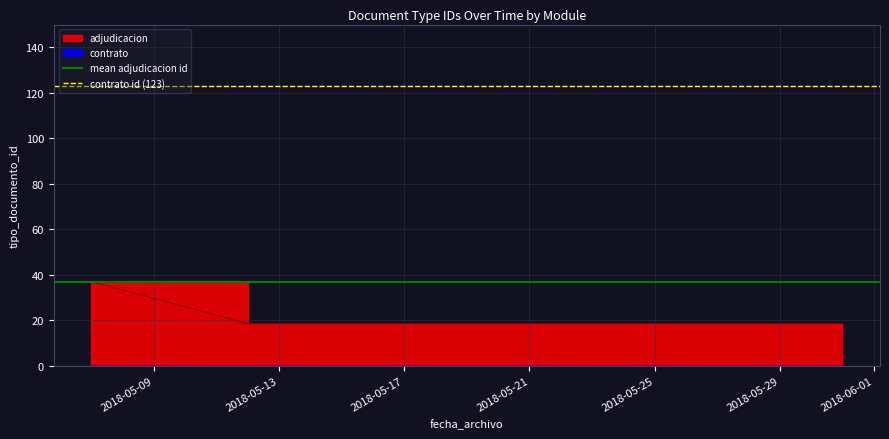

True or false: mean adjudicacion id has a value of 37 at 2018-05-13.

True